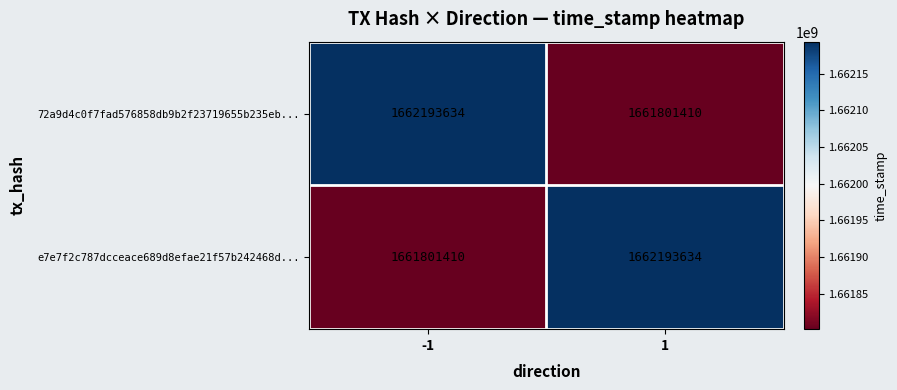

What is the minimum value shown in the chart?

1661801410